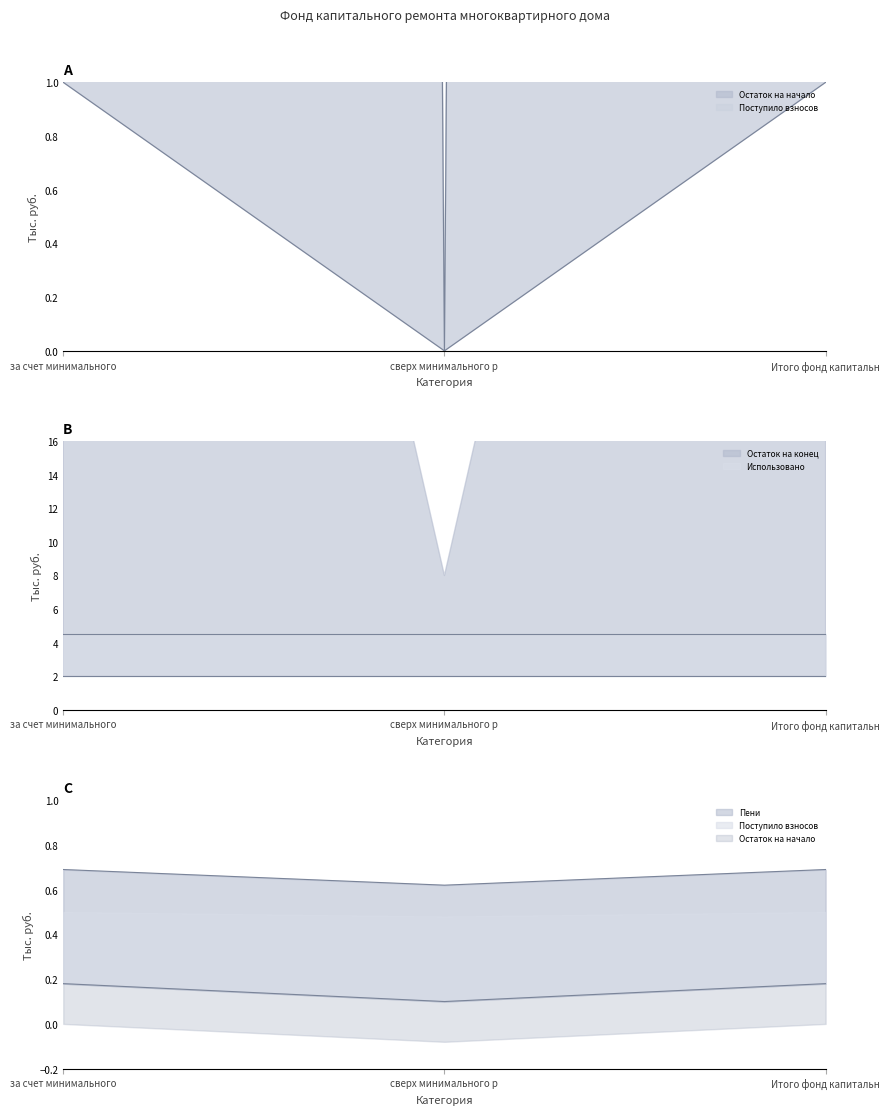

What is the sum of the Поступило взносов values at Итого фонд капитальн and за счет минимального?

2.0